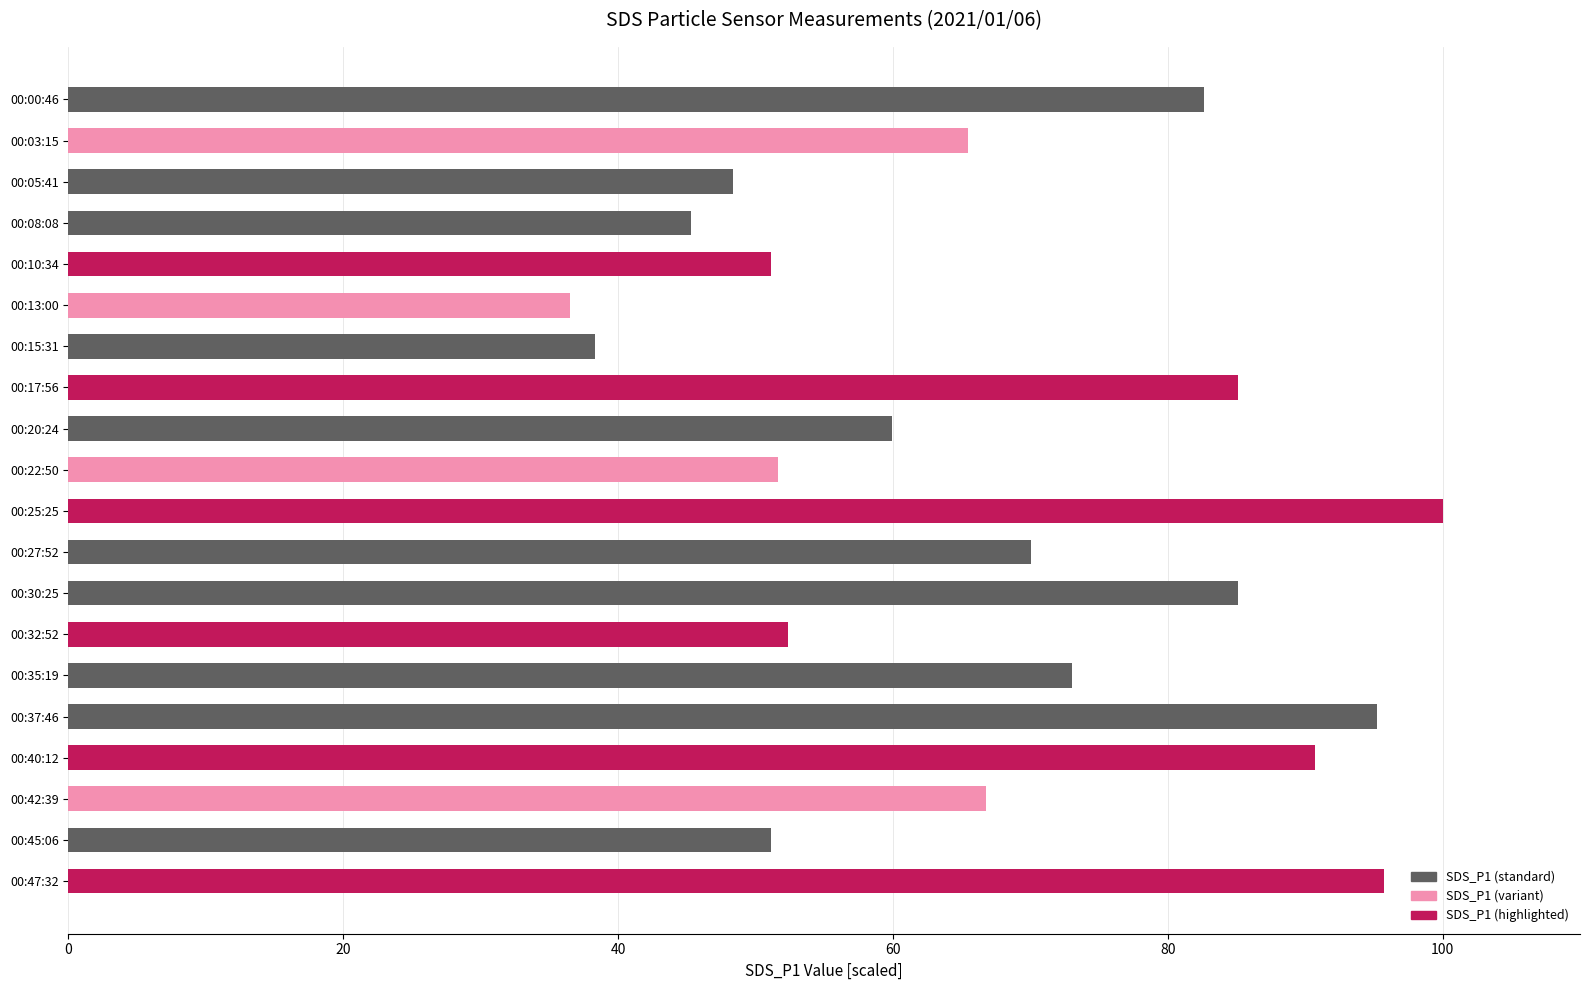

What position from the bottom is 00:05:41?

18